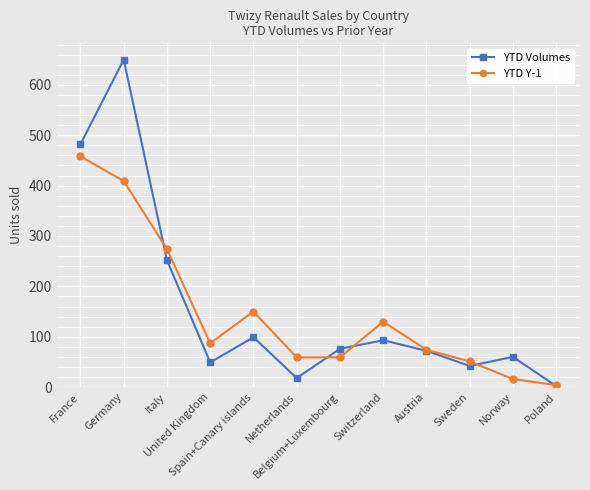

At which category does the chart reach its minimum across all series?

Poland